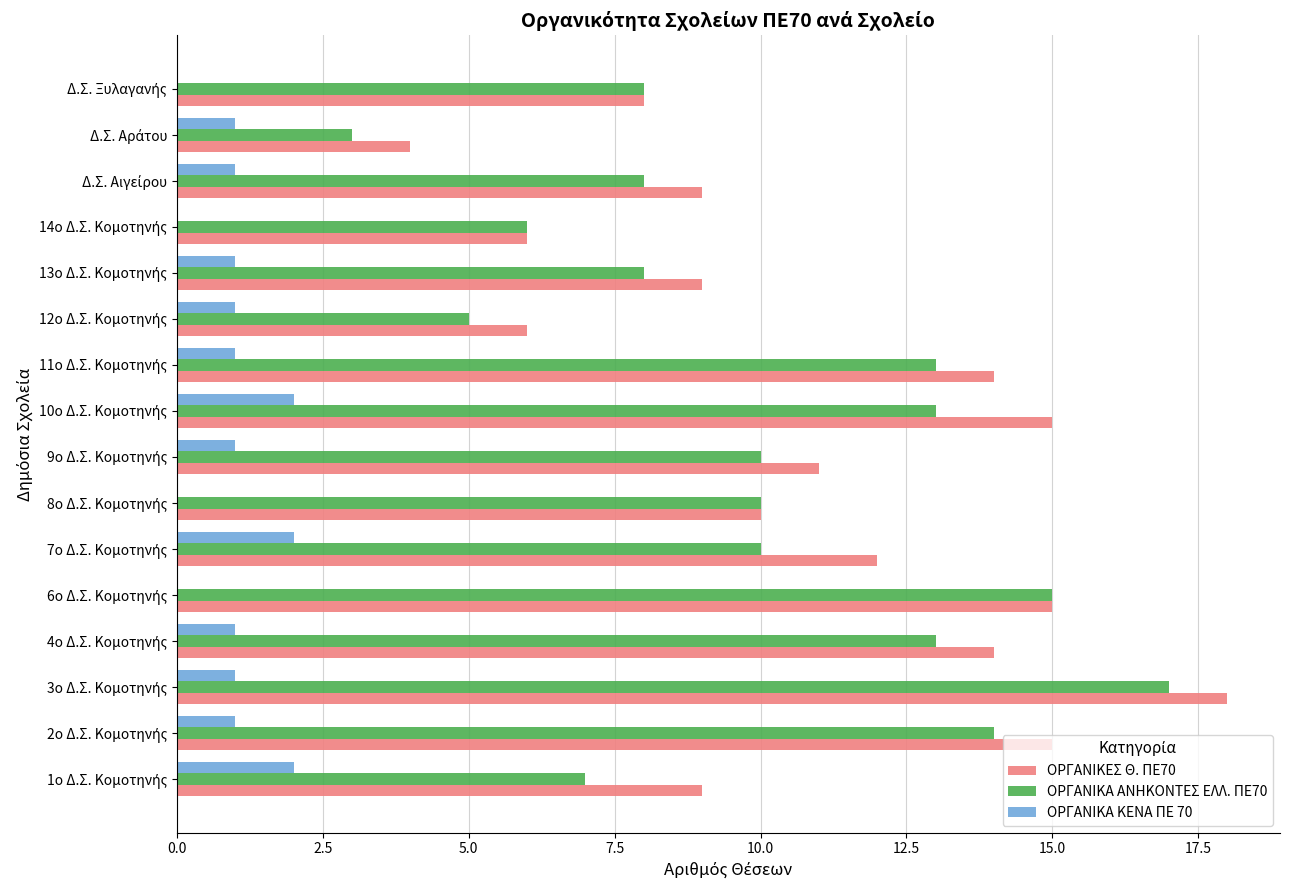

How many distinct data groups are displayed?

3